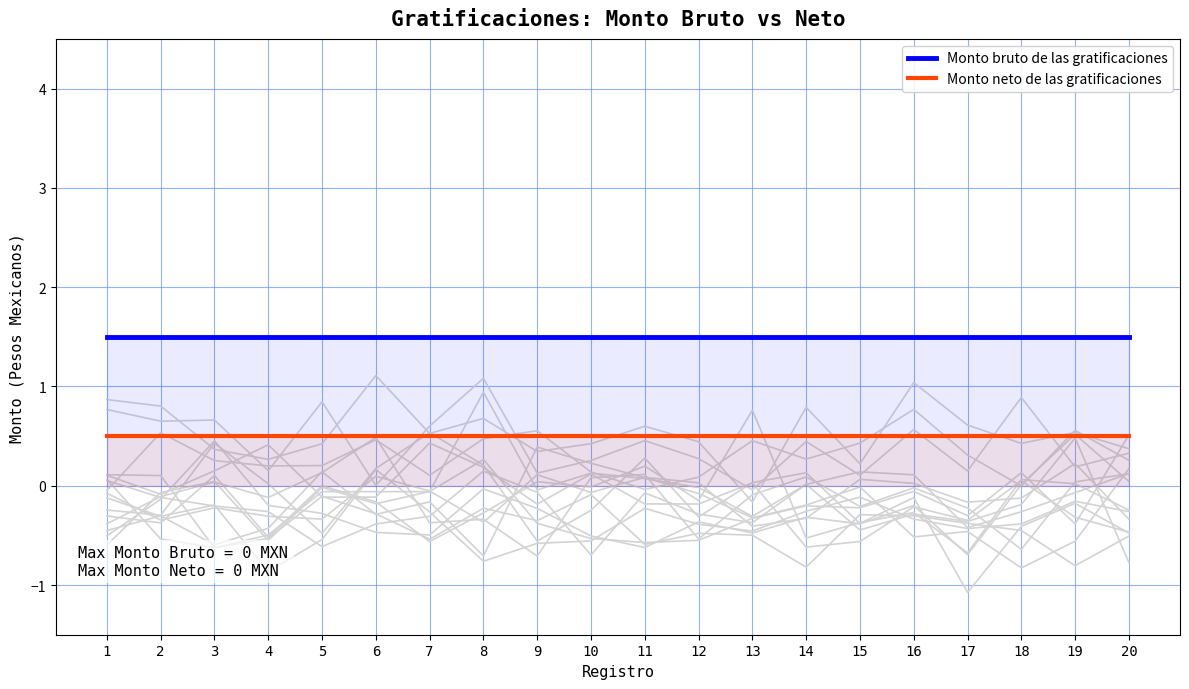

Which series changed the most between 2 and 10?

Monto bruto de las gratificaciones